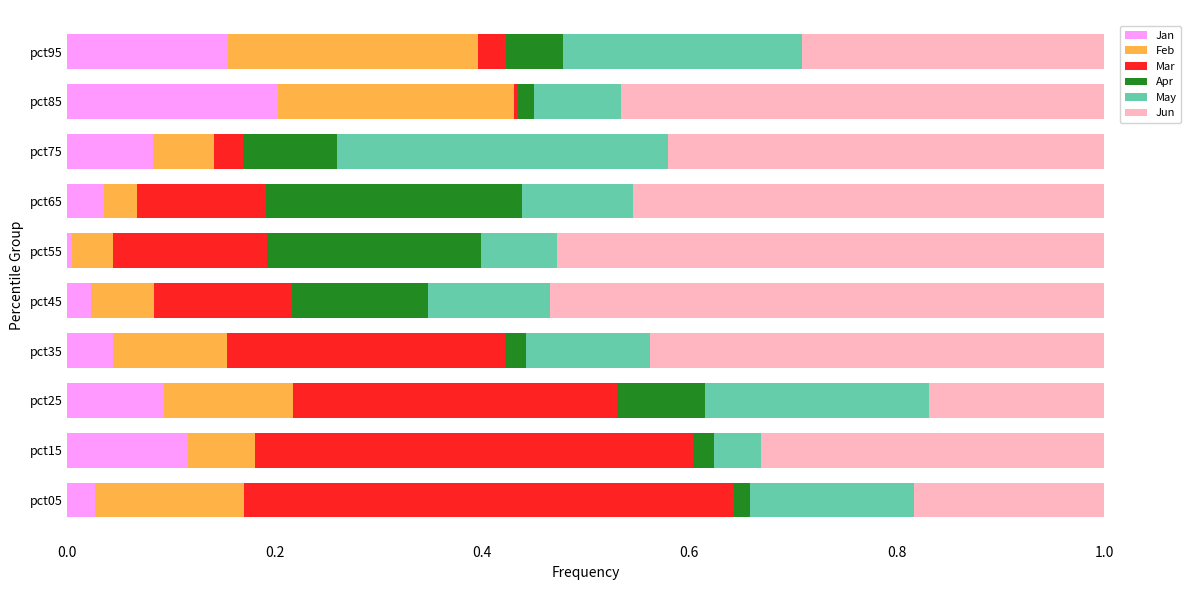

What are all the series names shown in the legend?

Jan, Feb, Mar, Apr, May, Jun